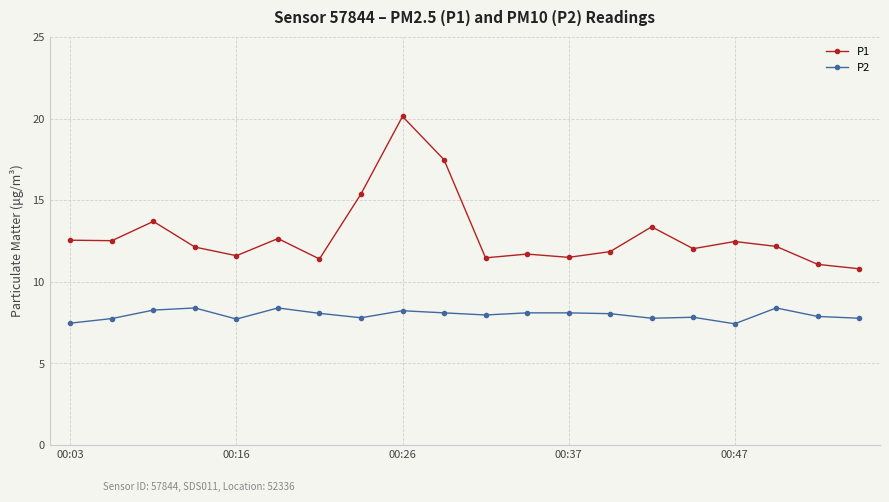

How many categories are shown in the chart?

20